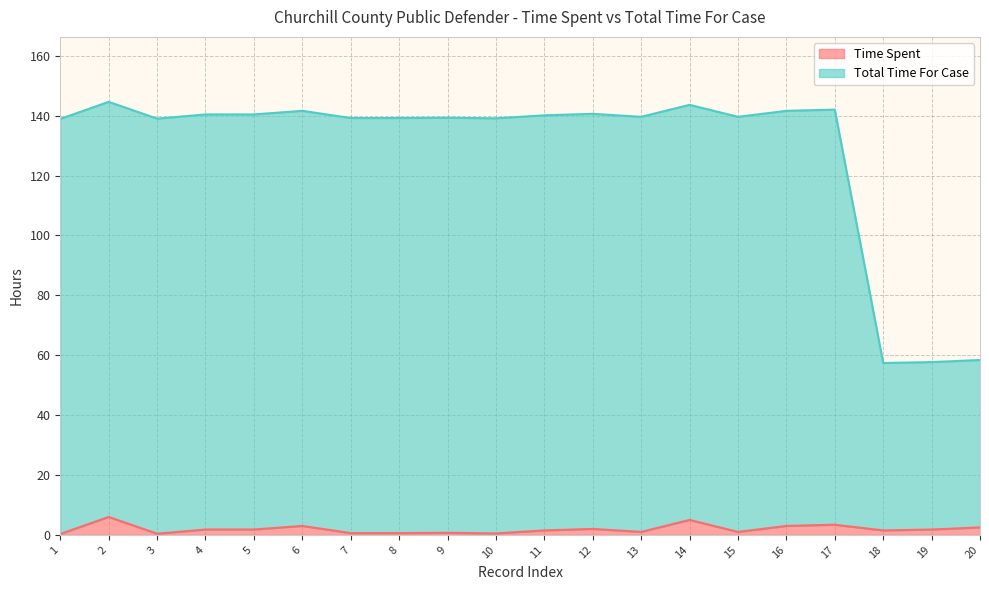

Between 2 and 10, which series saw the biggest shift?

Time Spent